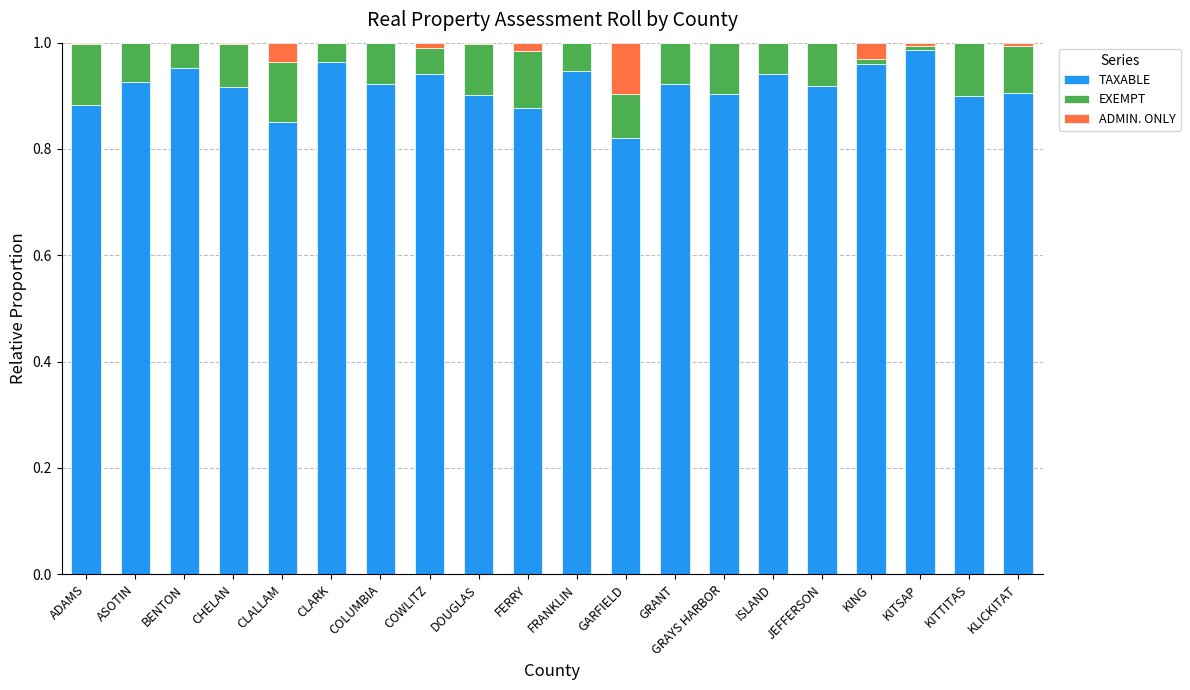

What is the sum of all TAXABLE values?

18.3